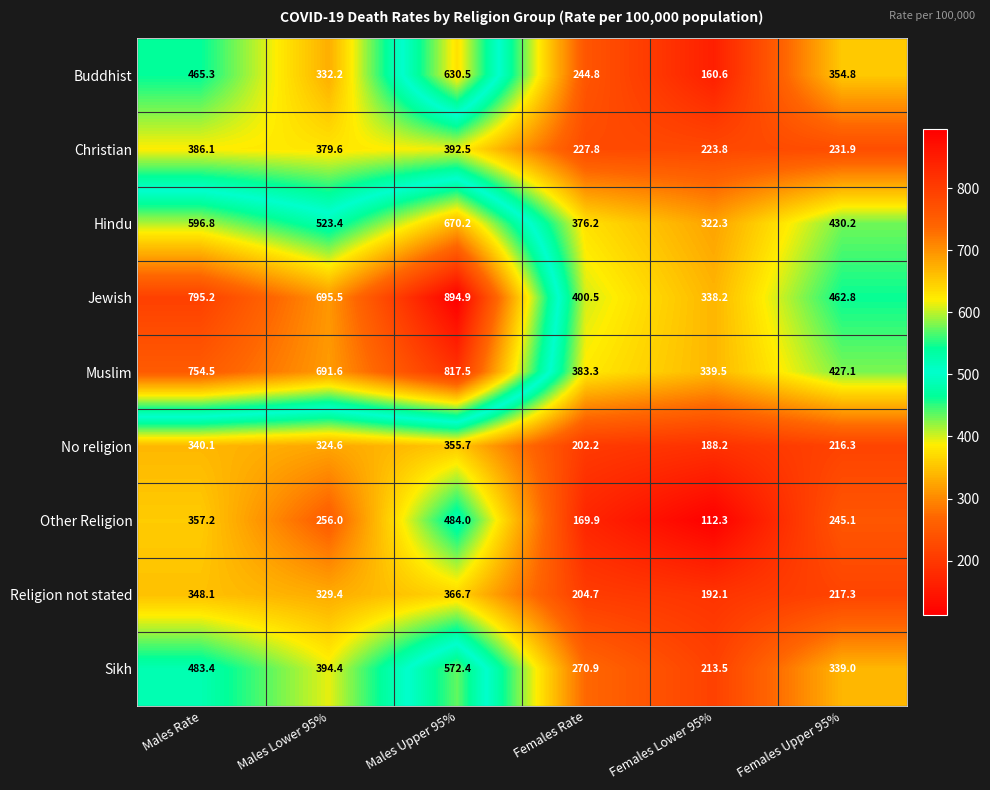

What is the total value across all series at Males Upper 95%?

5184.4